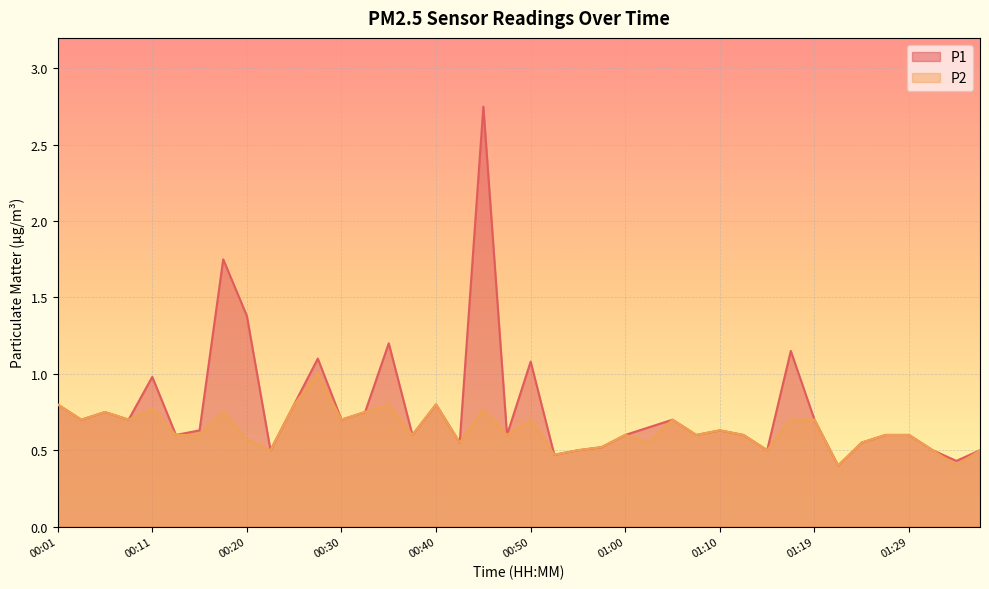

True or false: P2 and P1 intersect in this chart.

False